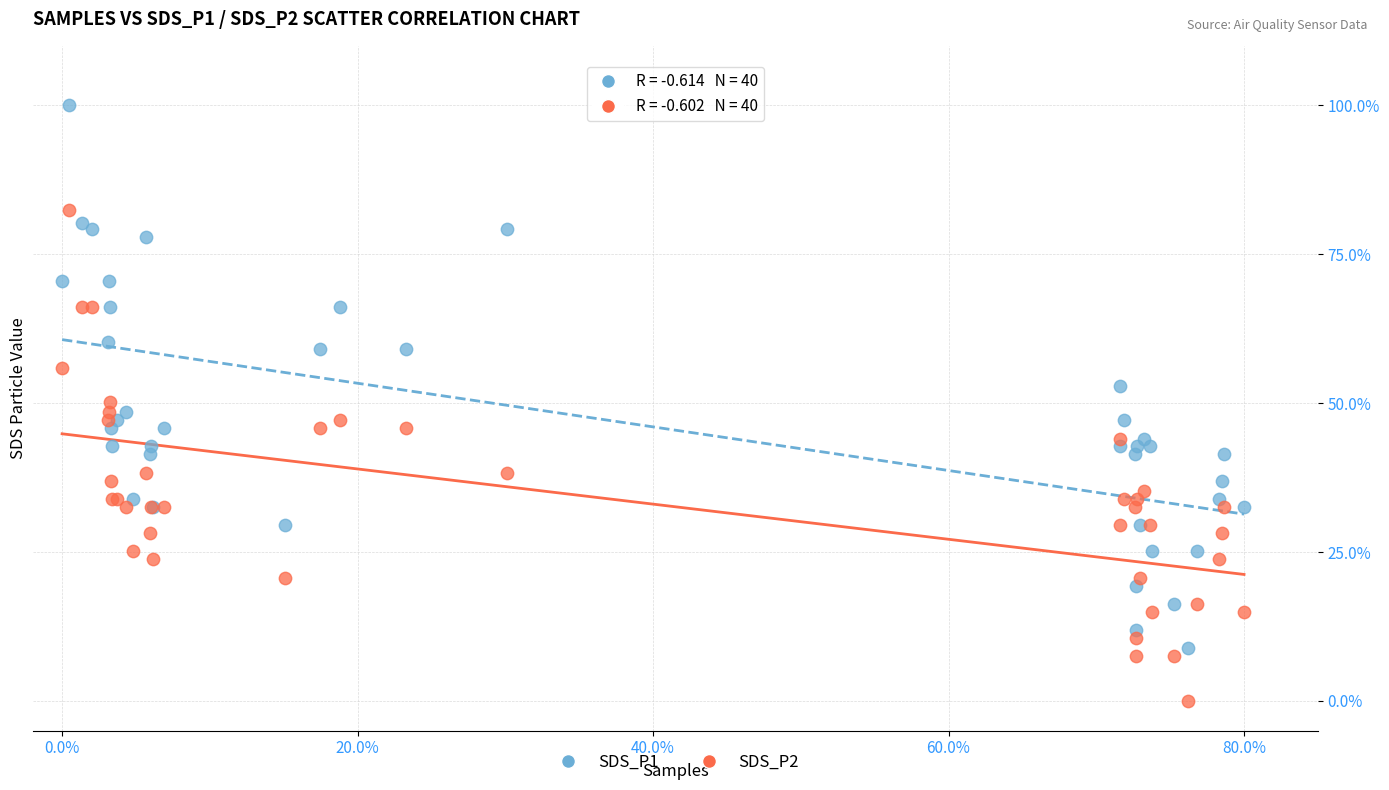

Which series contains the highest Y value?

SDS_P1